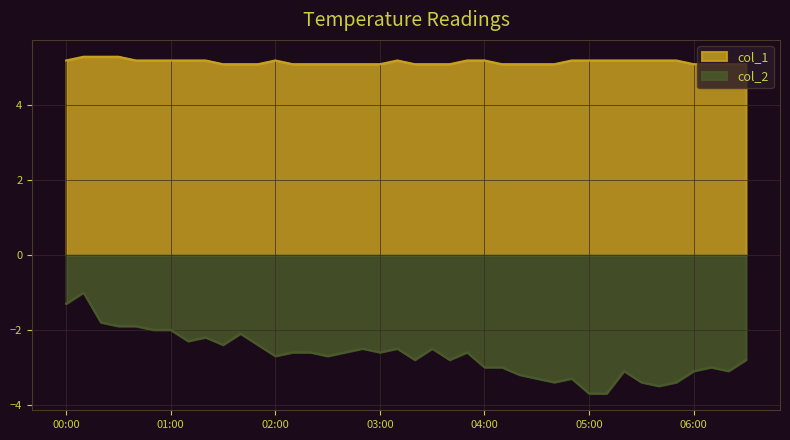

Does the chart display data point markers on the line(s)?

No